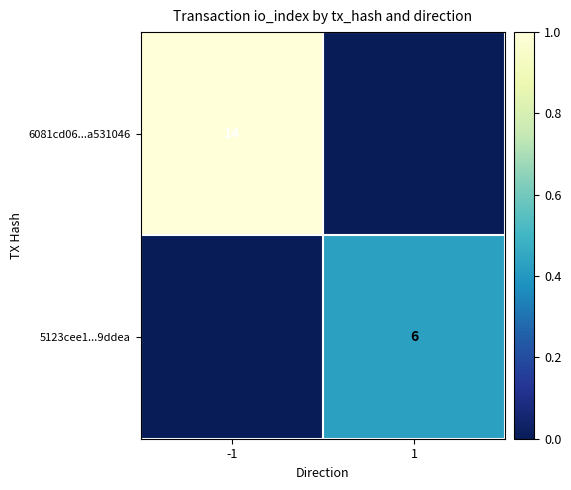

The 6081cd06...a531046 series shows 14 at -1. True or false?

True